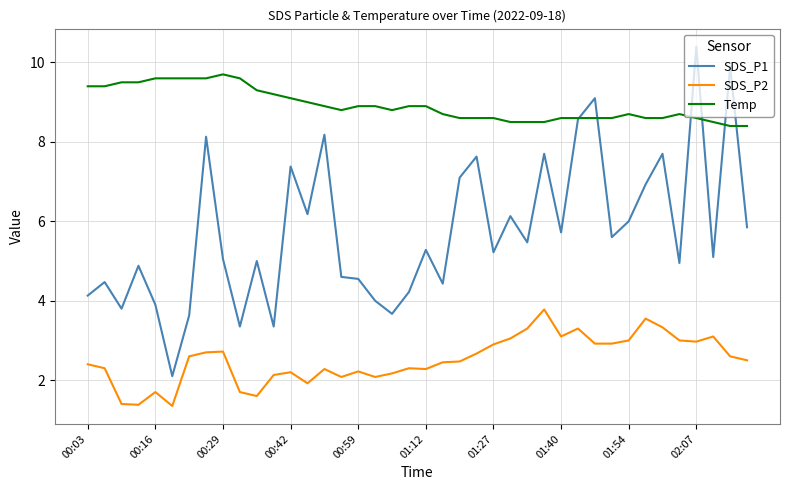

What is the smallest value displayed?

1.4